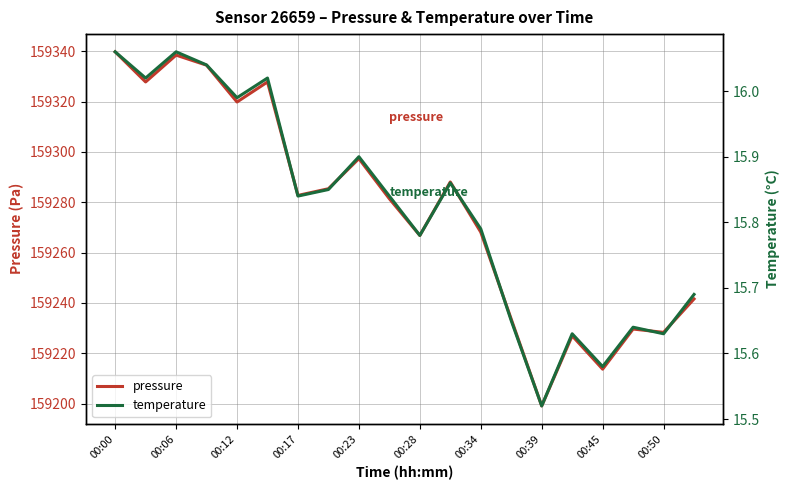

What is the maximum value for pressure?

159339.8